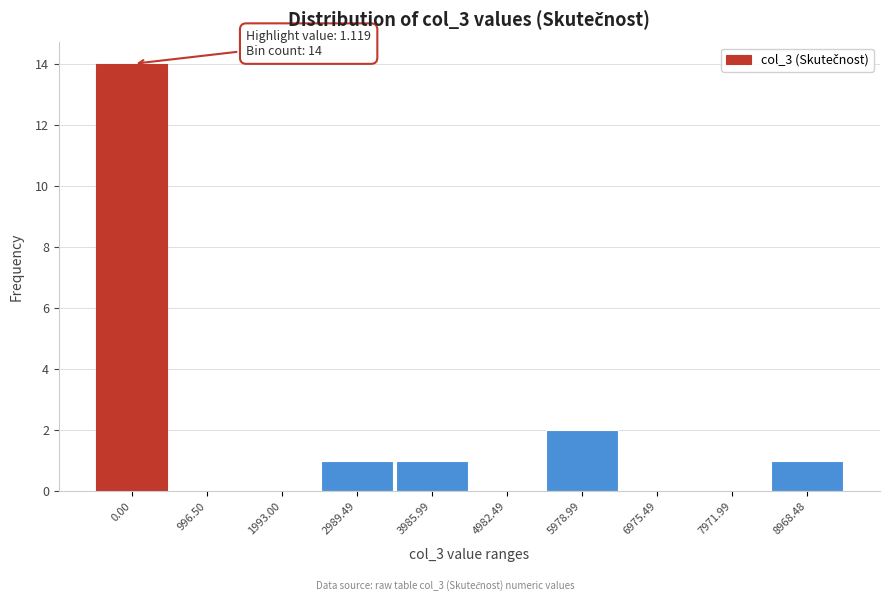

Reading right to left, list all the values displayed in this chart.

8968.48=1	7971.99=0	6975.49=0	5978.99=2	4982.49=0	3985.99=1	2989.49=1	1993.00=0	996.50=0	0.00=14